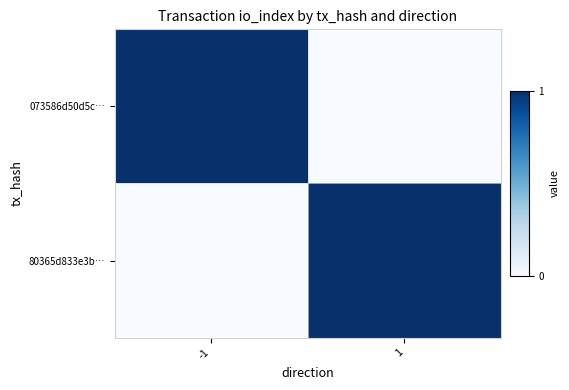

Count the number of data series in this chart.

2